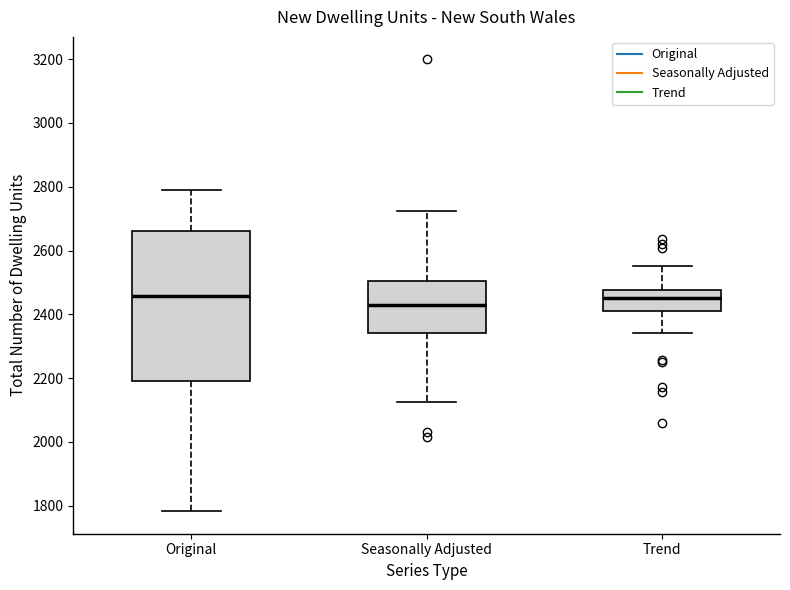

Reading left to right, read every box against the y-axis: the position of its median line, the range the box covers, and the ends of its whiskers. The values are not printed on the chart, so give them approximately, as read against the axis.

Original: median 2460, box 2200 to 2660, whiskers 1780 to 2780
Seasonally Adjusted: median 2440, box 2340 to 2500, whiskers 2120 to 2720
Trend: median 2460, box 2400 to 2480, whiskers 2340 to 2560